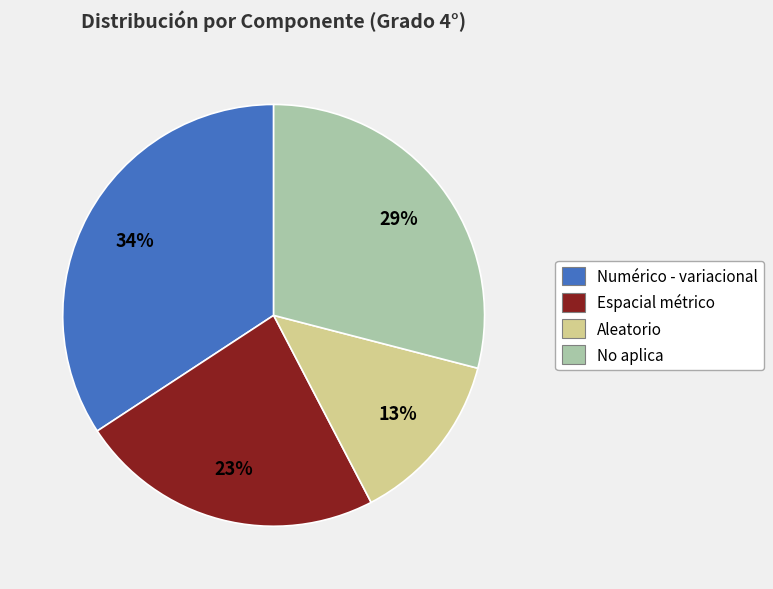

Is there any slice that represents more than half of the pie?

No